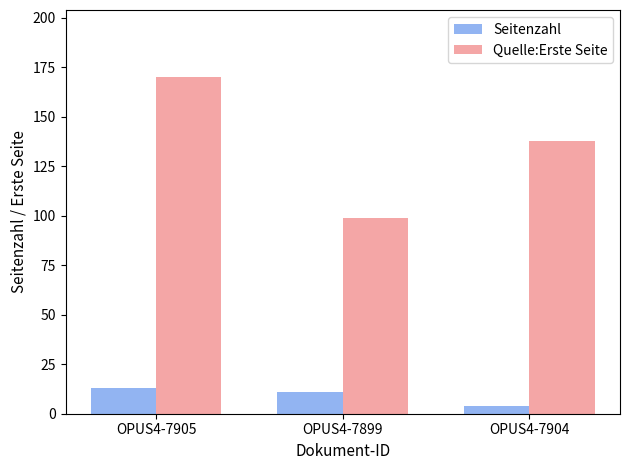

Where is Seitenzahl nearest to the value 8?

OPUS4-7899